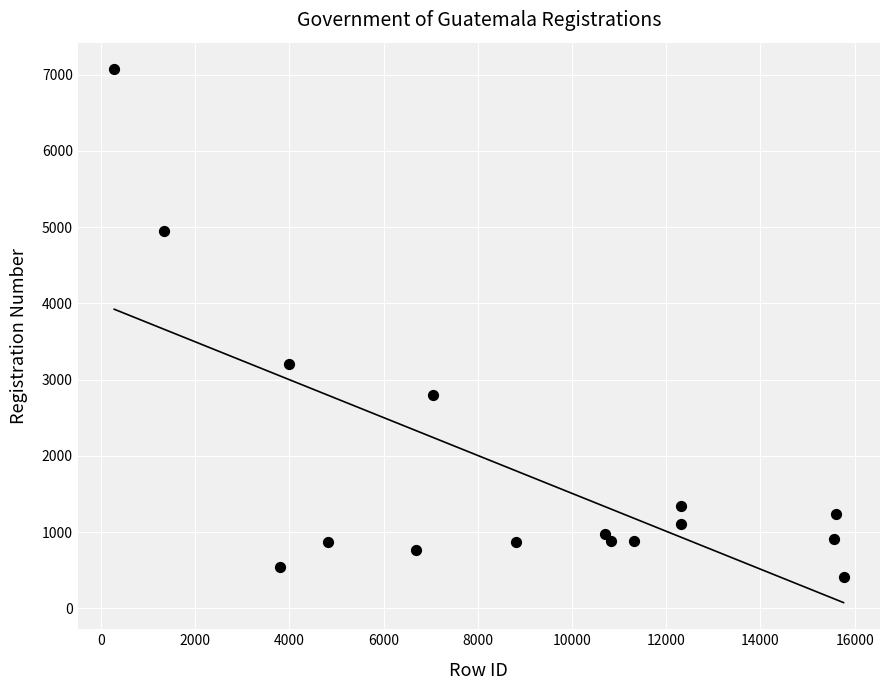

What is the range of X values (max minus min)?

15483